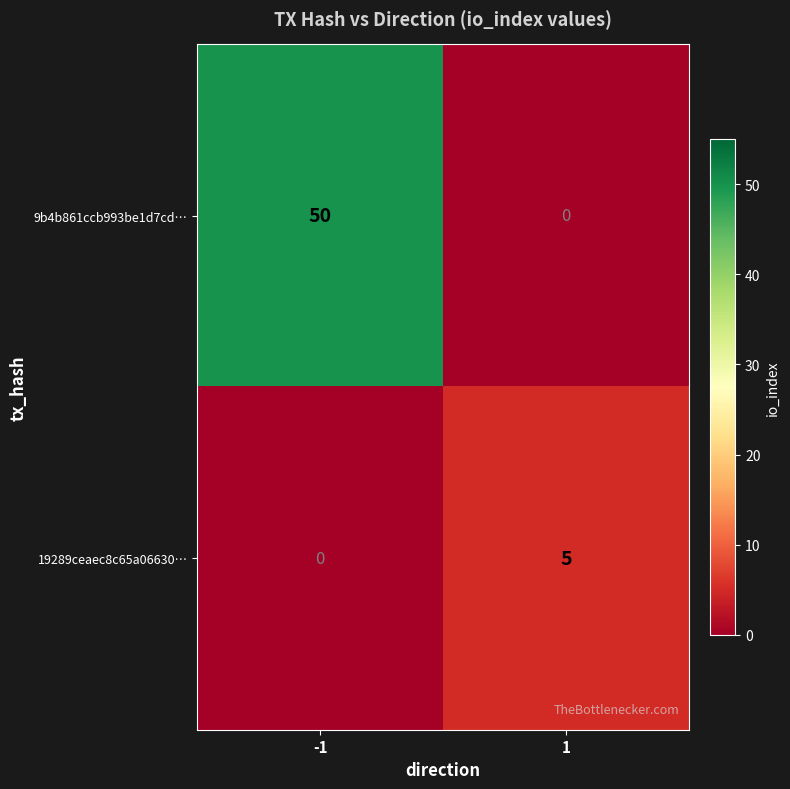

How many values in 19289ceaec8c65a06630… are above zero?

1